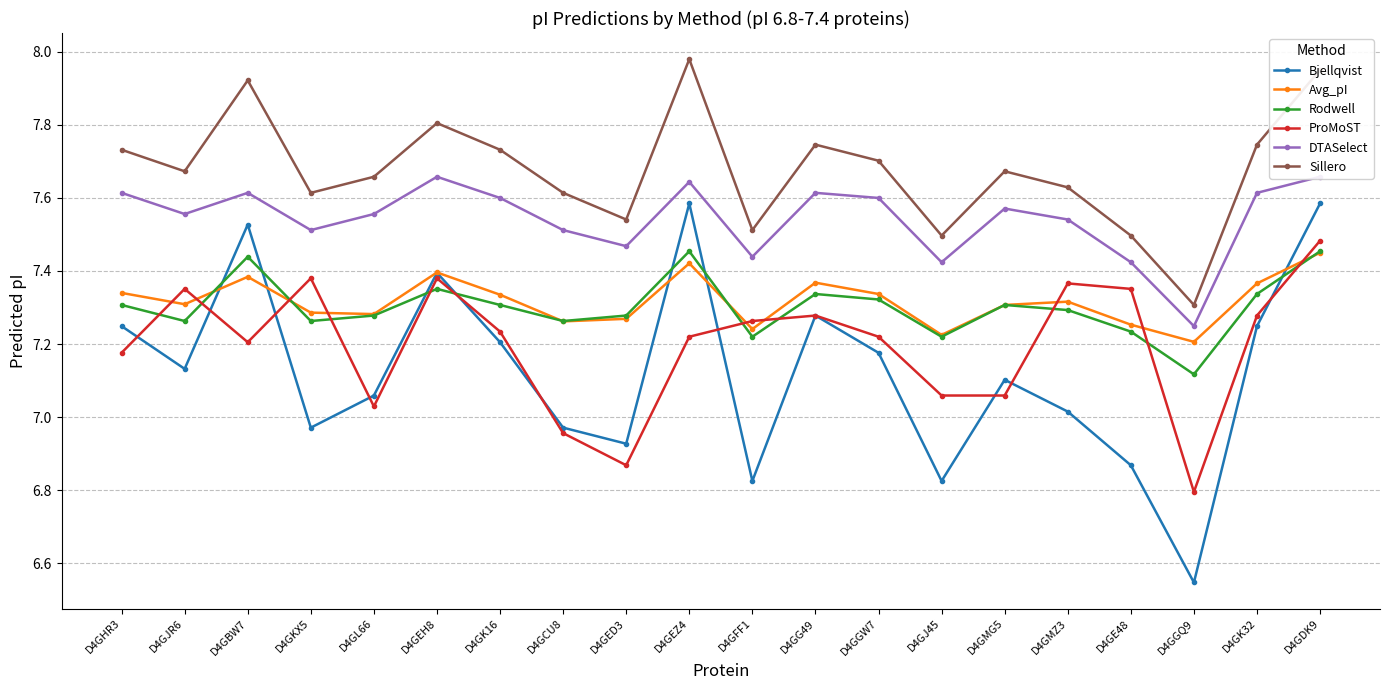

How many lines are shown in the chart?

6